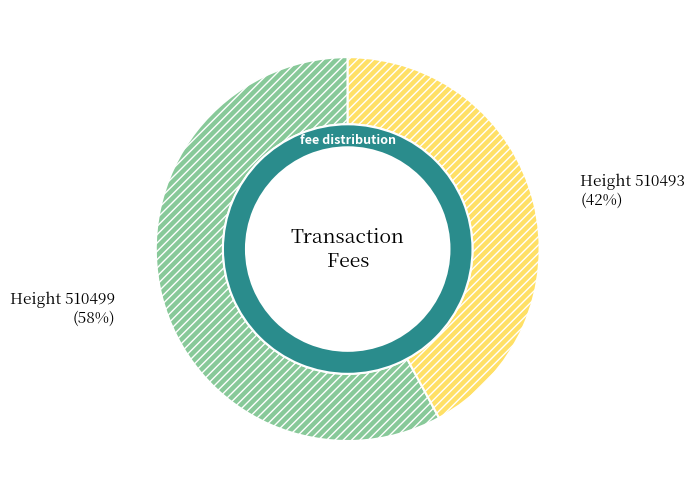

True or false: 510499 accounts for 71% of the total.

False